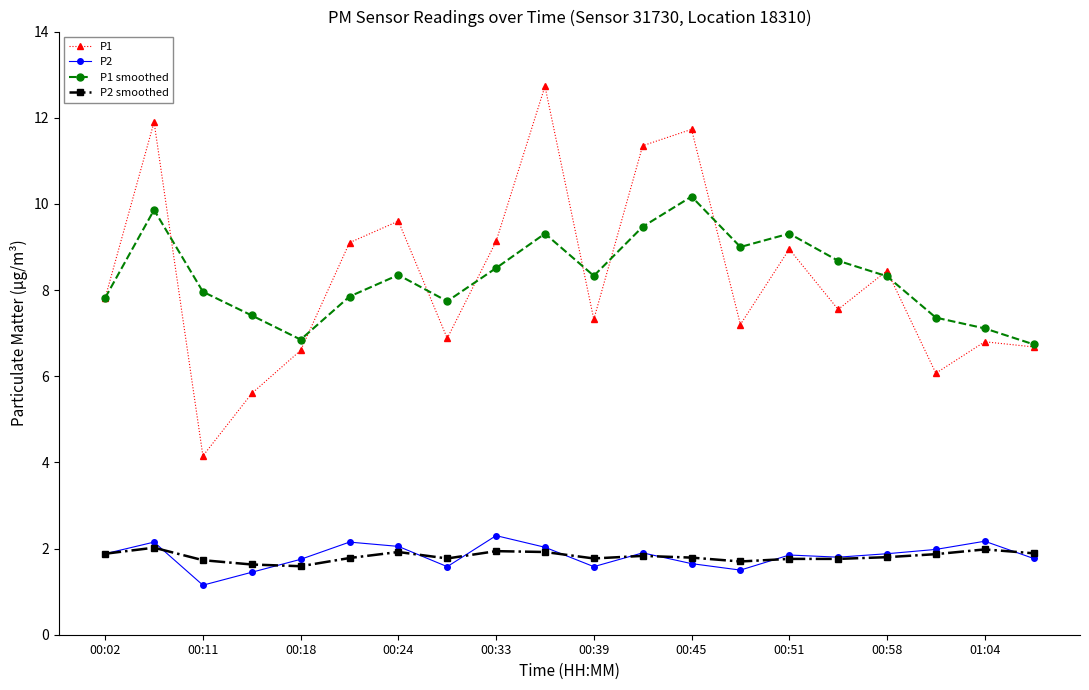

What is the average value of the P2 series?

1.8